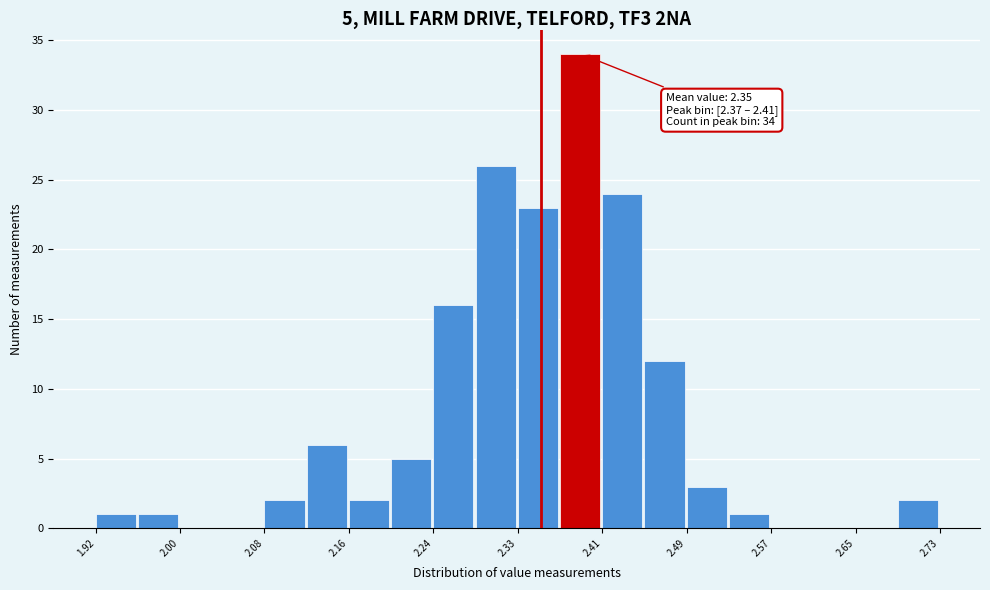

Which range on the x-axis has the tallest bar?

2.37 to 2.41